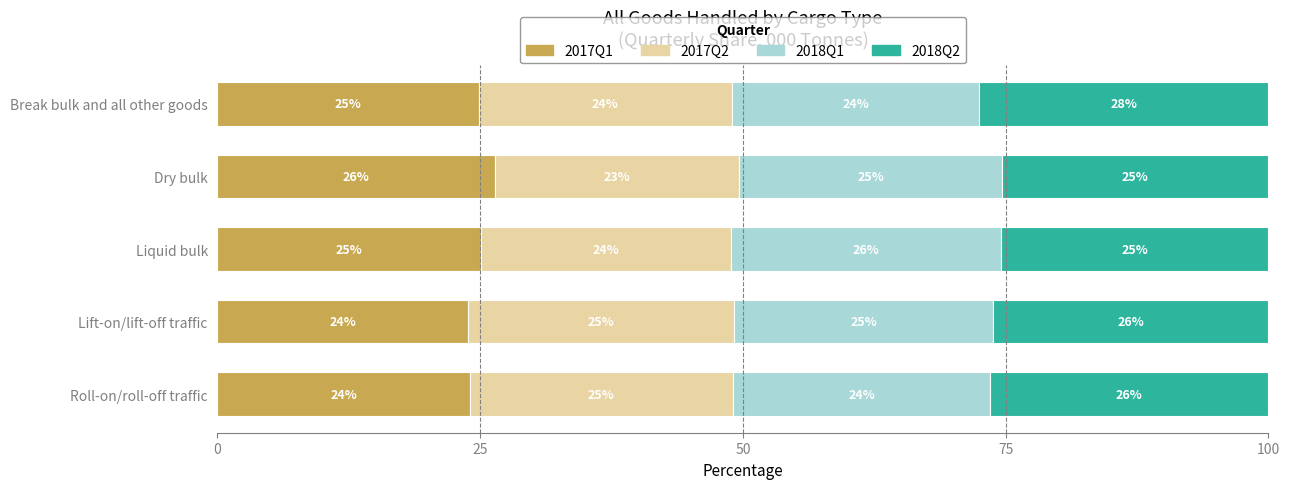

What are all the series names shown in the legend?

2017Q1, 2017Q2, 2018Q1, 2018Q2